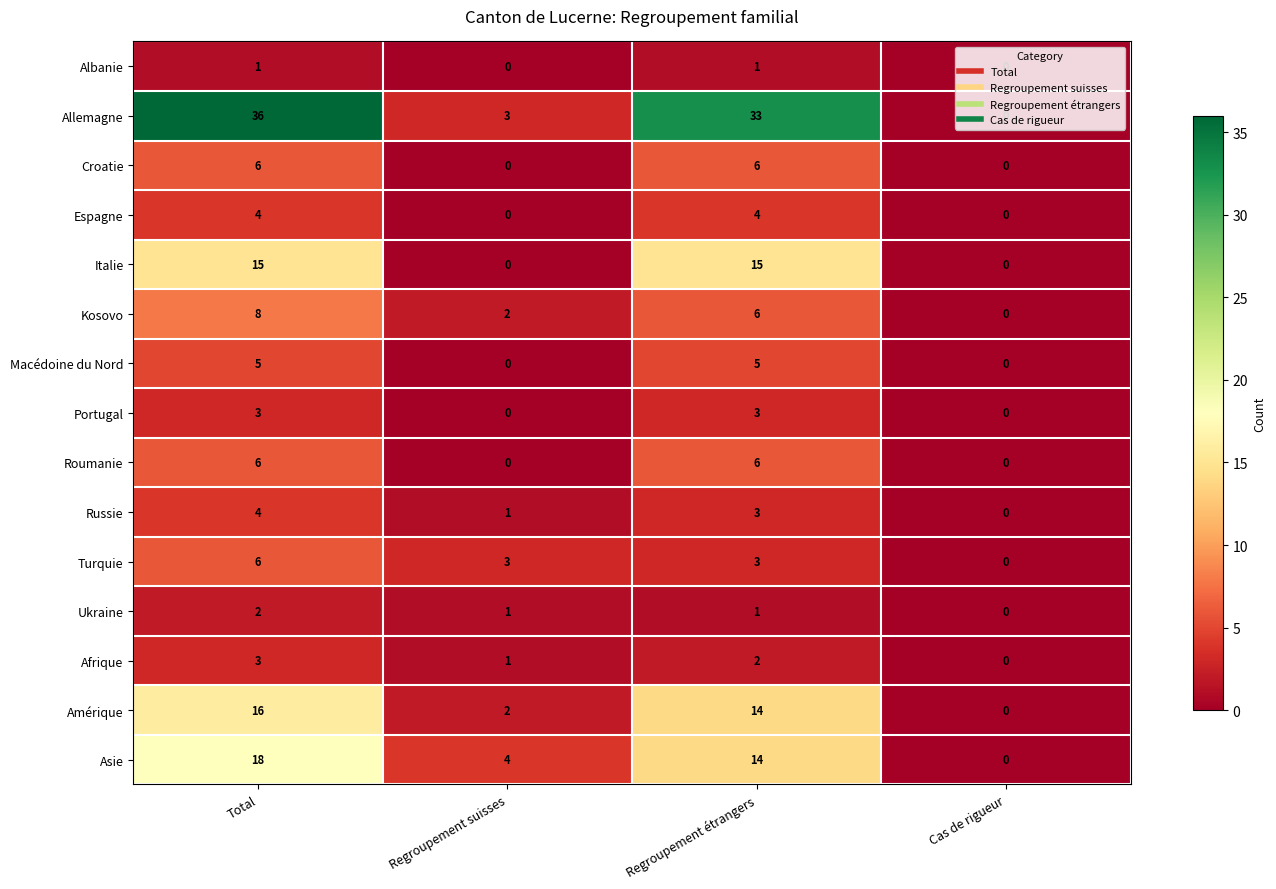

What is the total value across all series at Regroupement suisses?

17